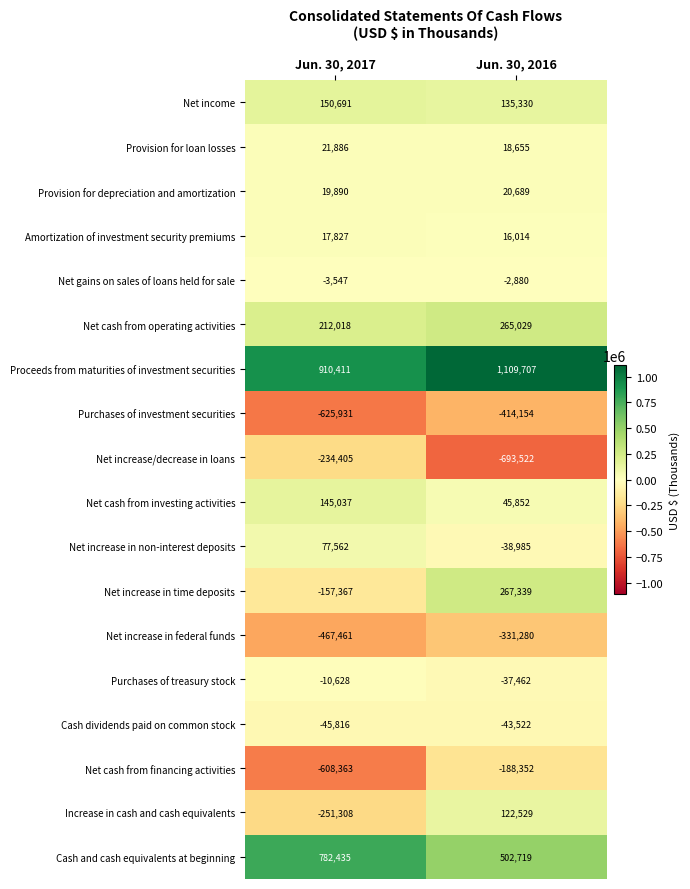

At which category does the chart reach its peak across all series?

Jun. 30, 2016